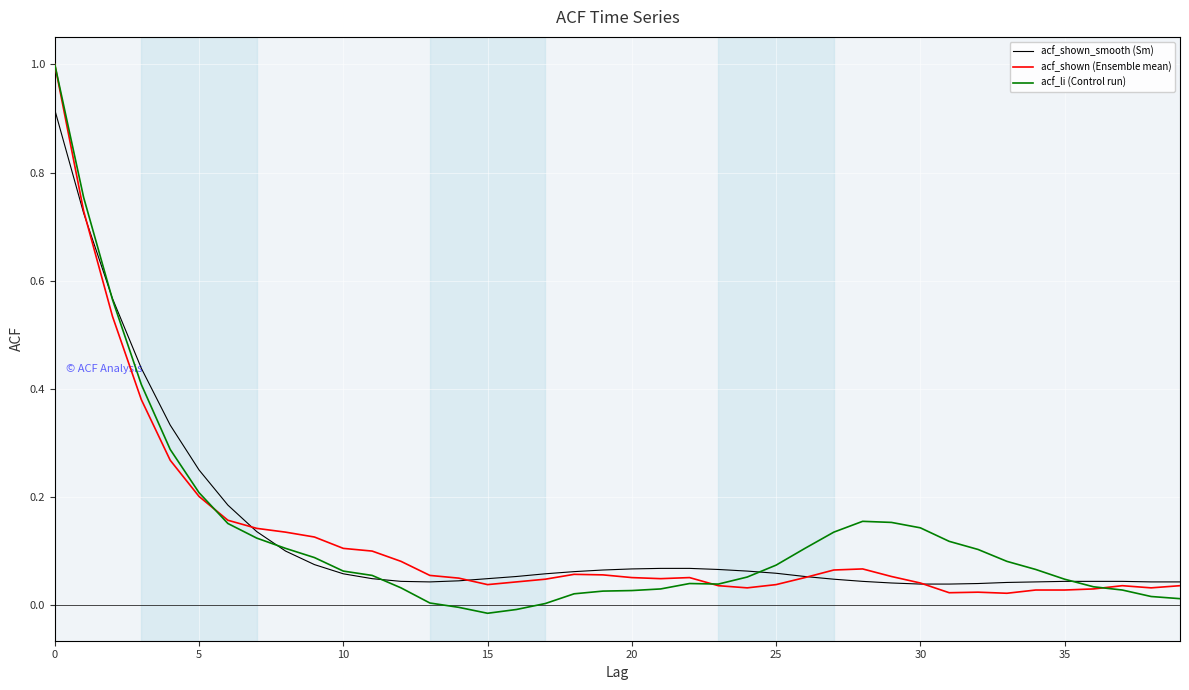

What is the maximum value shown in the chart?

1.0